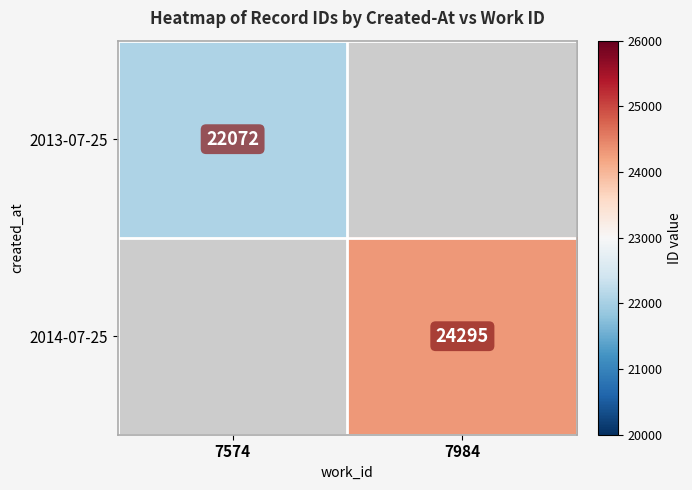

Is it true that 2014-07-25 equals 12691 at 7984?

False